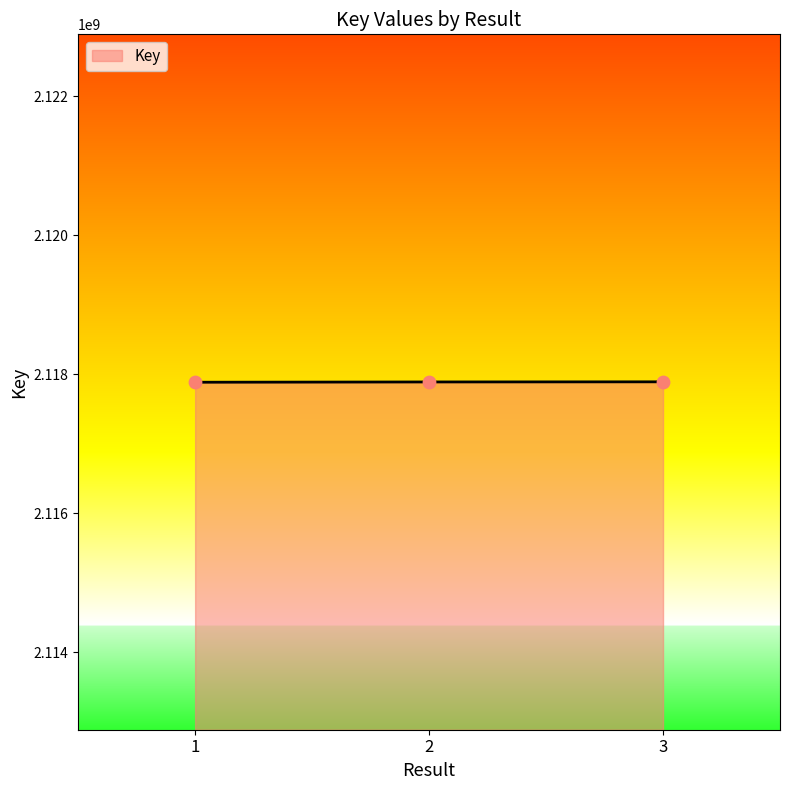

Approximately how many times larger is the value at 3 compared to 2?

1.0